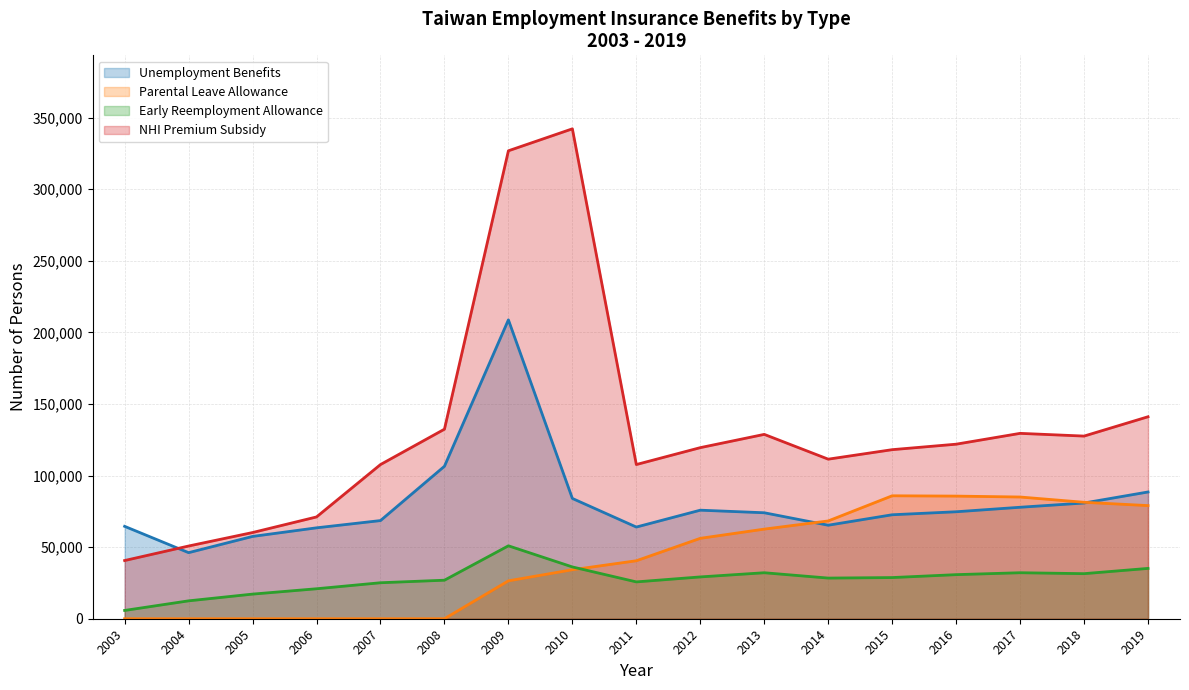

Which series has the largest range (max minus min)?

NHI Premium Subsidy